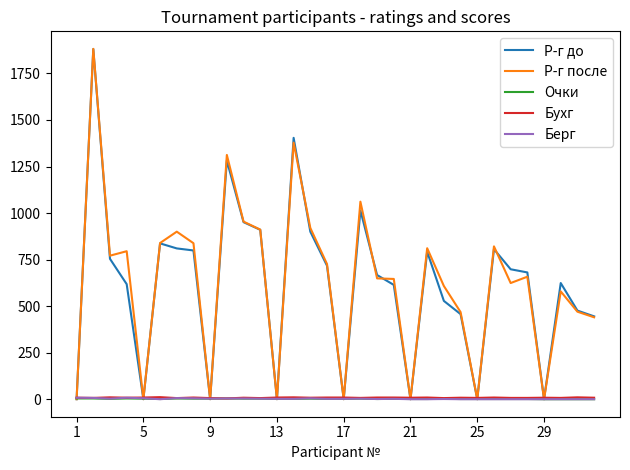

What is the greatest value displayed?

1882